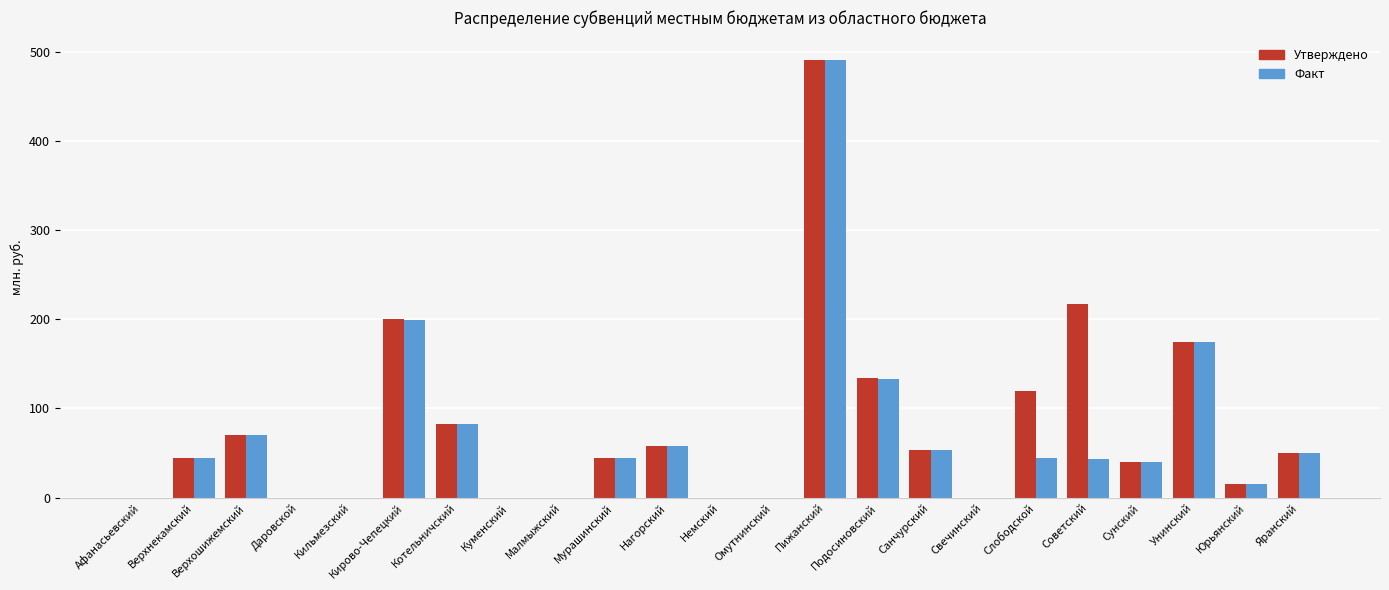

Read the Утверждено value at Советский.

216.6